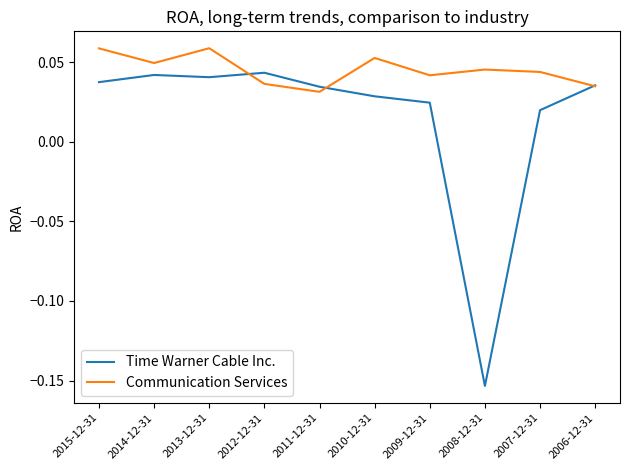

What position from the left is 2010-12-31?

6